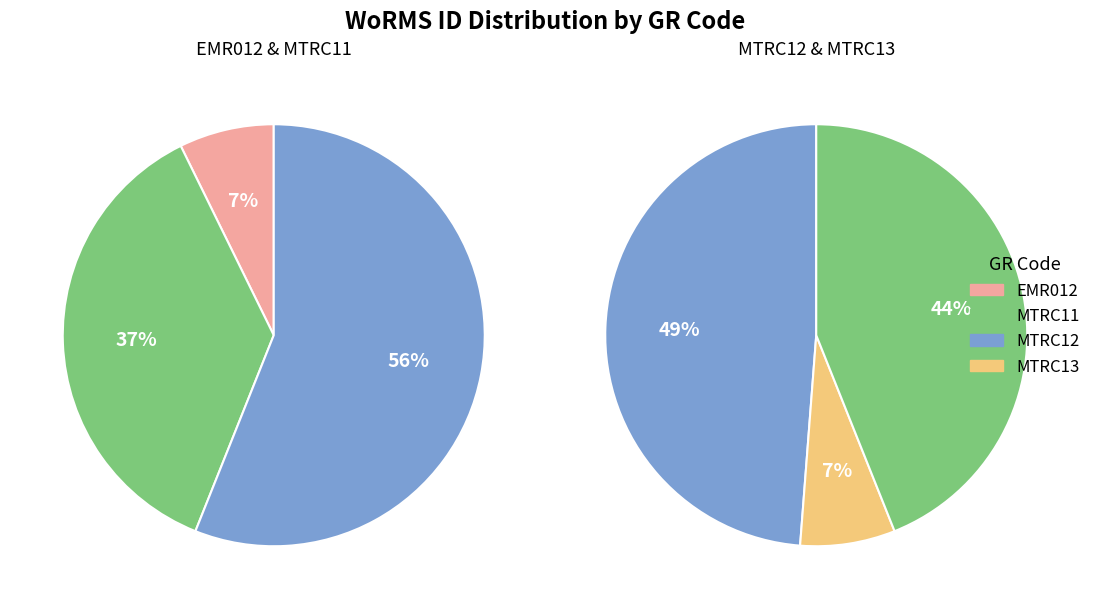

What is the total percentage of MTRC13 and MTRC11?

44.0%